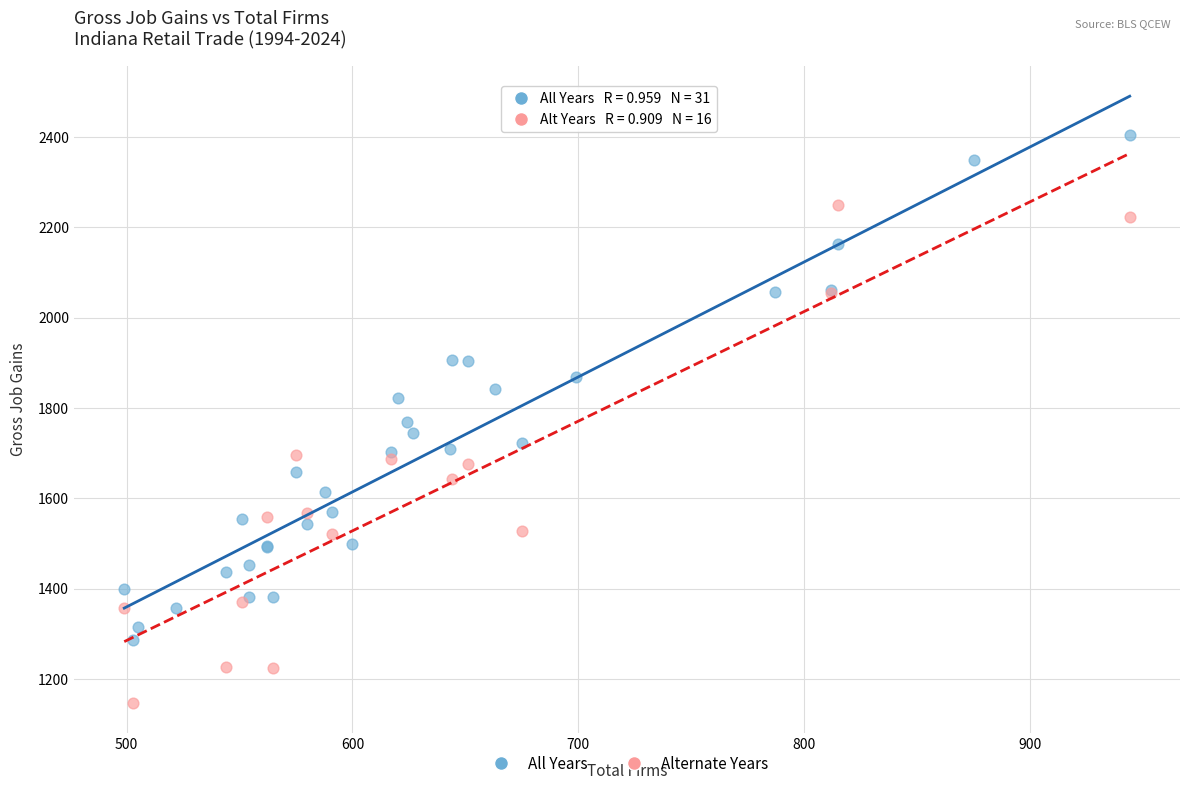

Which series reaches the maximum Y coordinate?

All Years